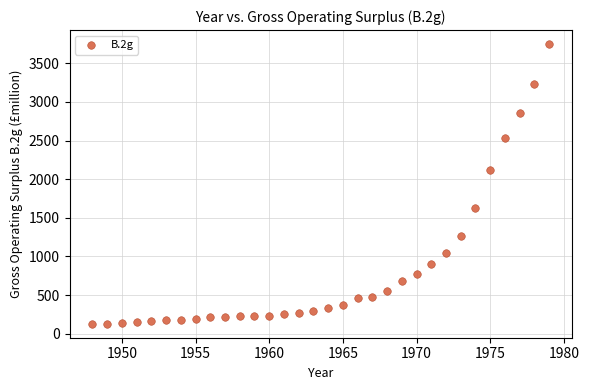

What is the range of X values (max minus min)?

31